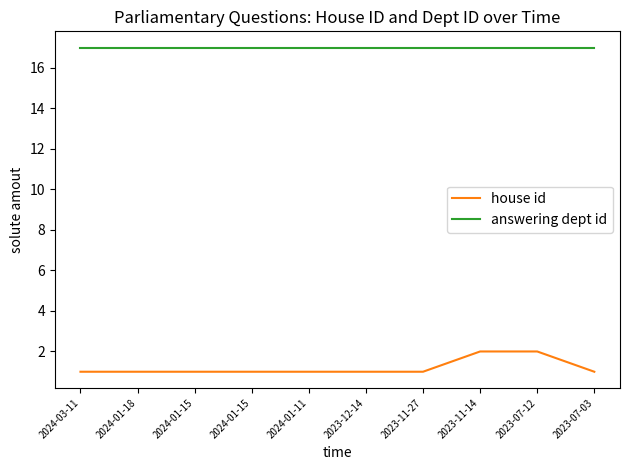

What are all the series names shown in the legend?

house id, answering dept id